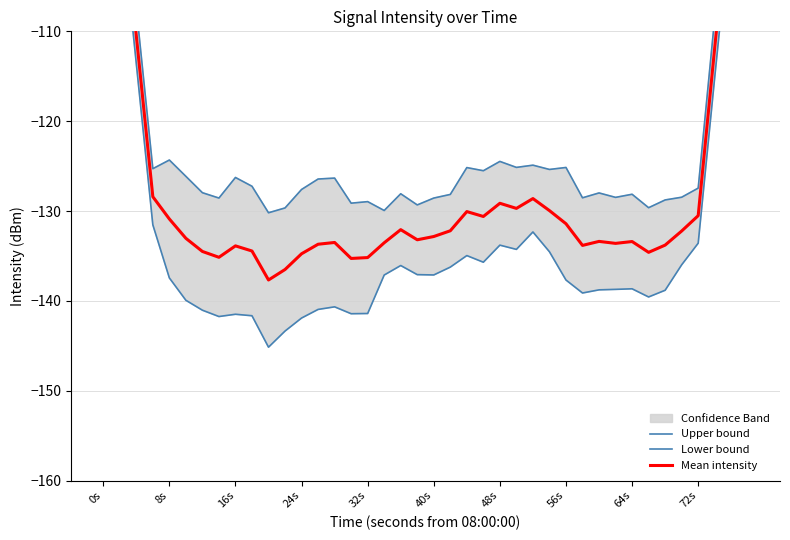

True or false: Upper bound and Mean intensity cross at least once.

False